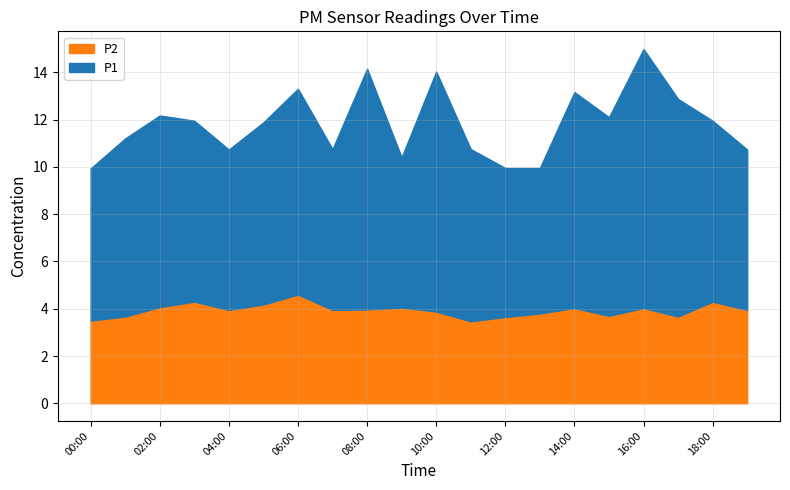

What value does the P1 series have at 11:00?

7.3